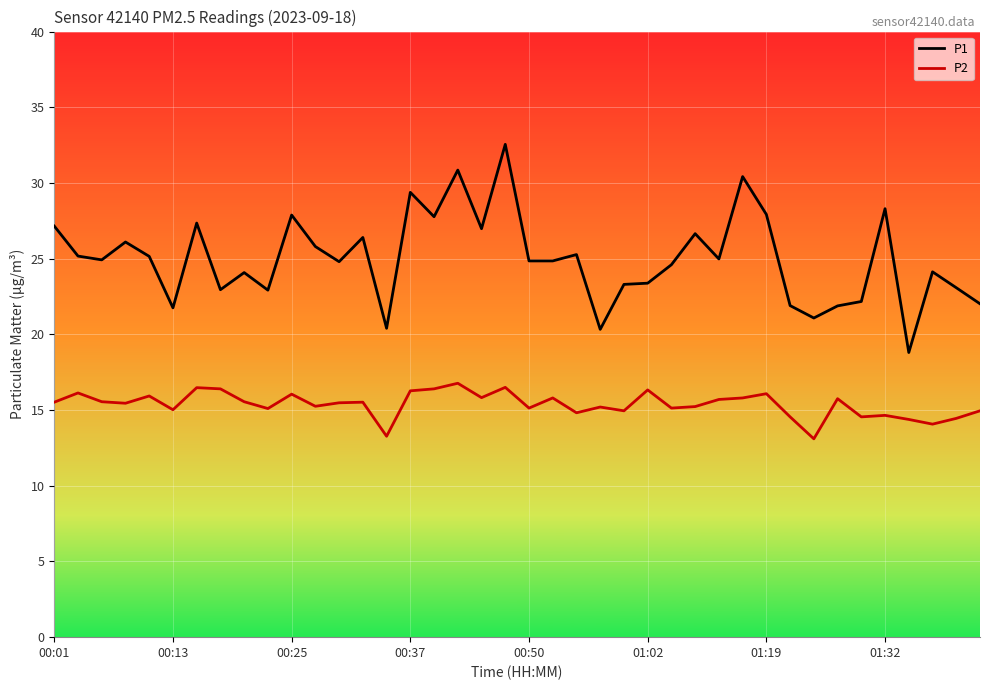

List the series in order of their peak value, highest first.

P1, P2